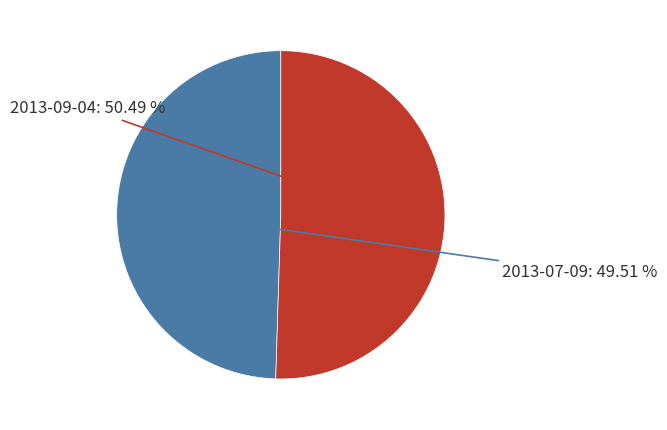

The 2013-09-04 slice represents 50% of the pie. True or false?

True